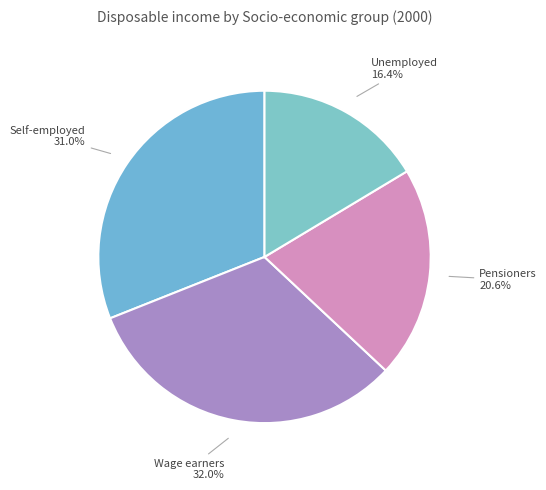

How many slices are in this pie chart?

4